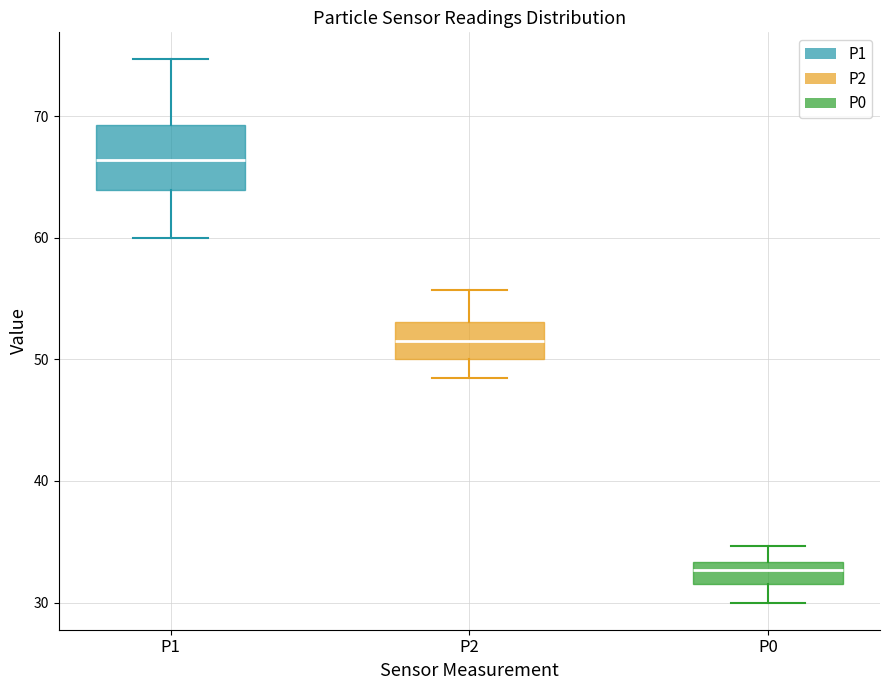

Where is the lower edge of the box for P0 on the y-axis? The values are not printed on the chart, so give them approximately, as read against the axis.

32